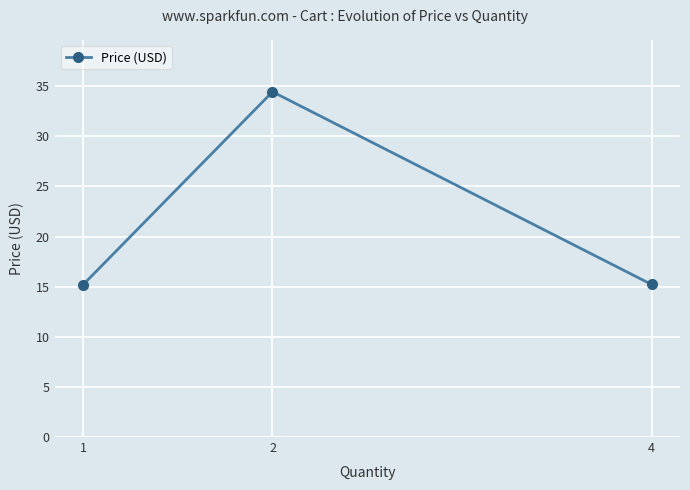

Reading left to right, transcribe all the data shown in this chart.

1=15.2	2=34.5	4=15.2